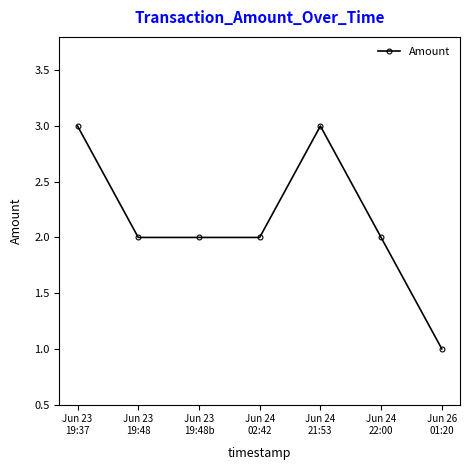

What is the maximum value shown in the chart?

3